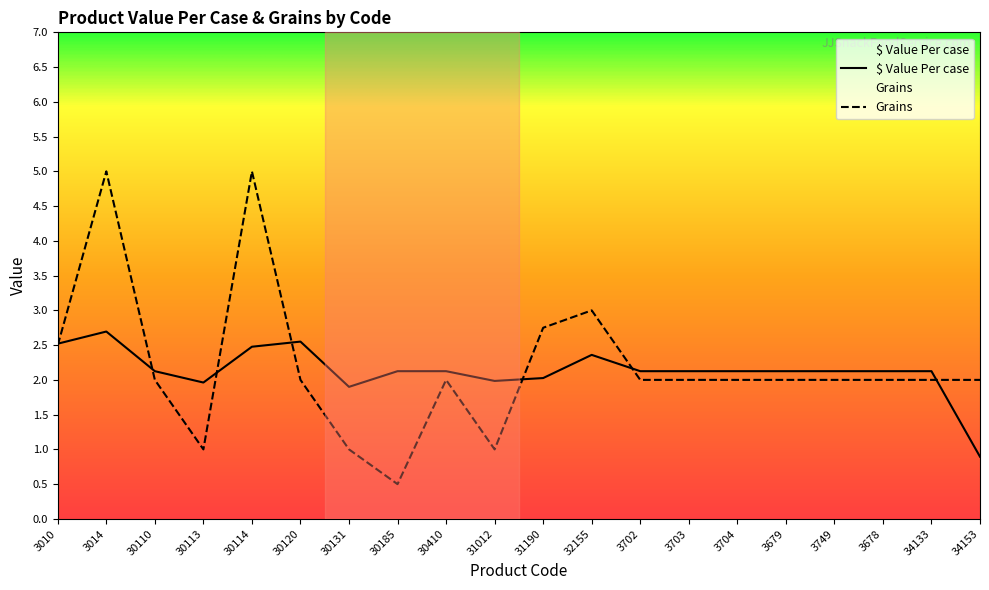

Does the chart display data point markers on the line(s)?

No